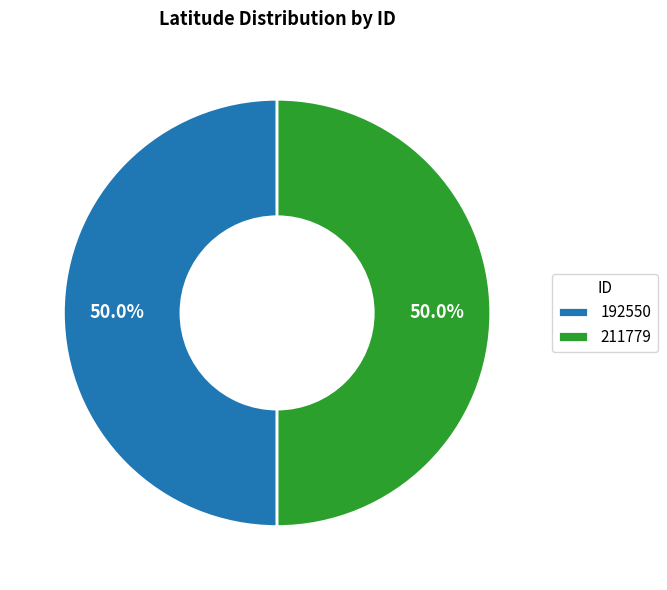

Combined, what portion of the pie is 192550 and 211779?

100.0%